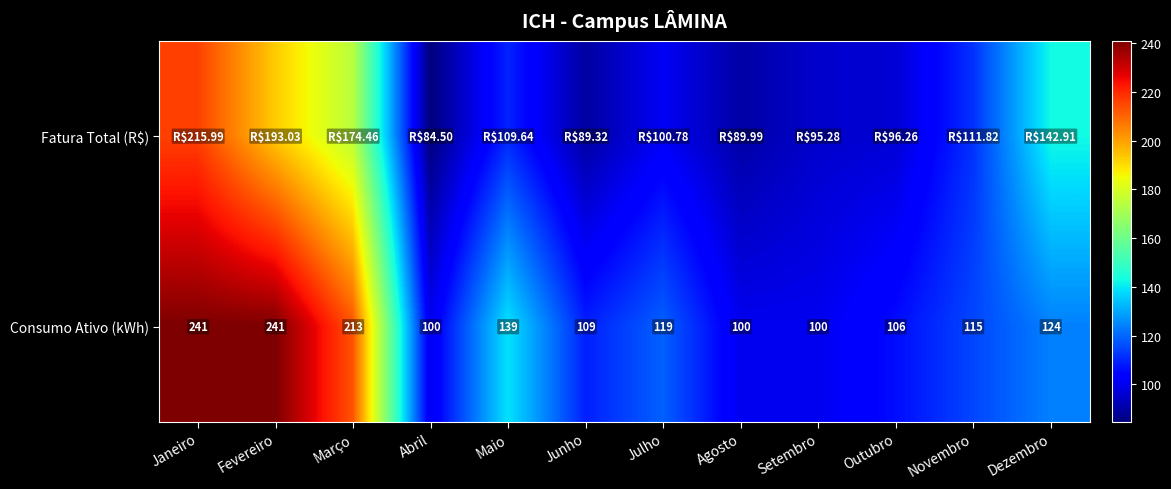

At which label does Consumo Ativo (kWh) first exceed 119?

Janeiro